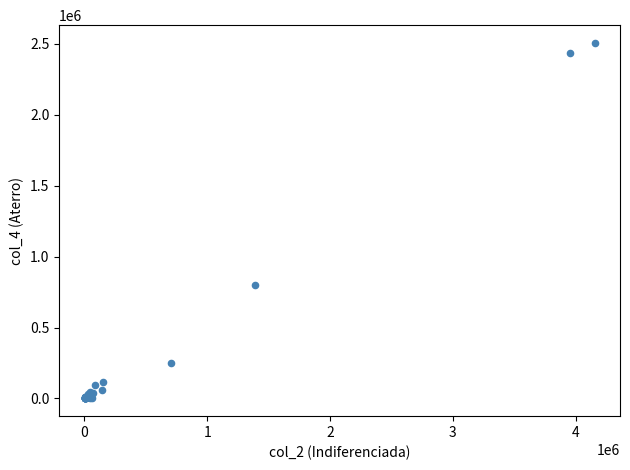

What Y value in the scatter plot is closest to 1253057?

801117